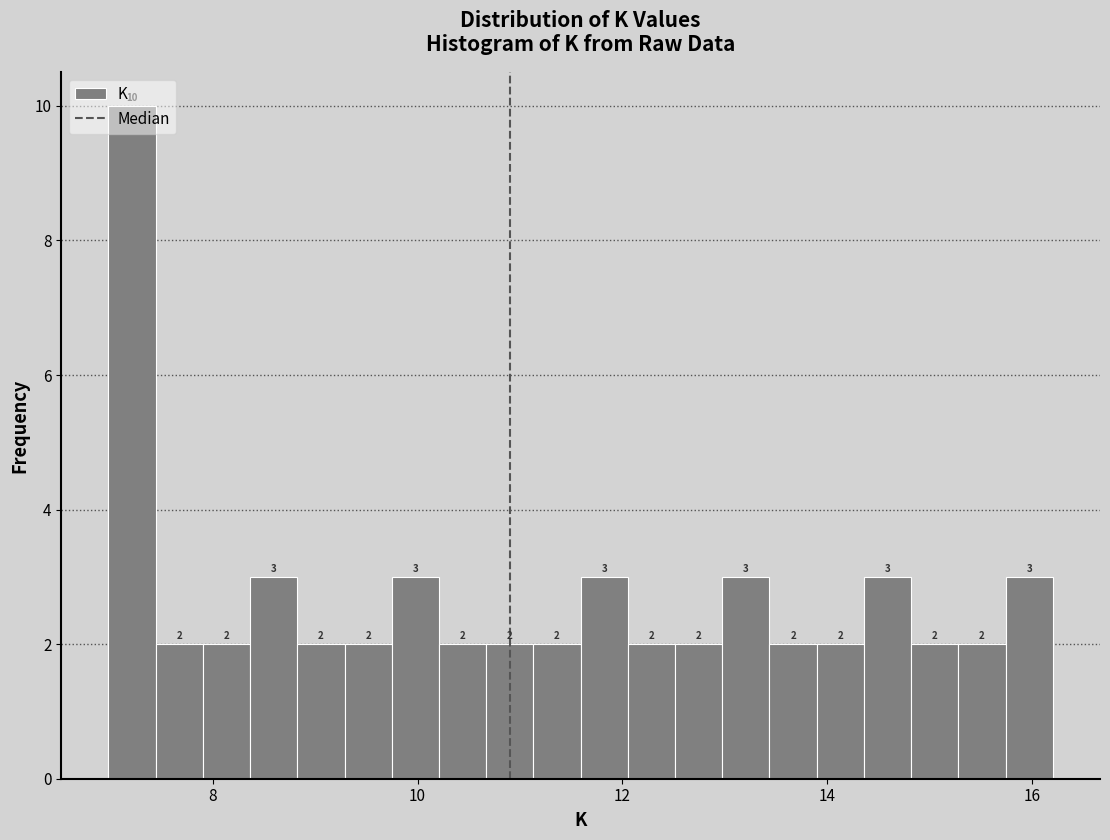

Around what value on the x-axis is the tallest bar? Give the approximate position of its centre, as read against the axis.

7.2